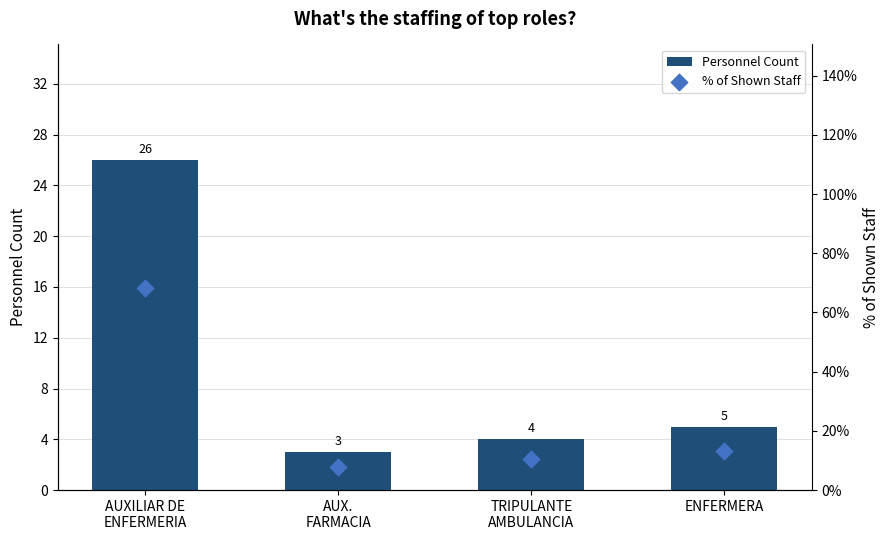

At which category is the sum across all series the highest?

AUXILIAR DE
ENFERMERIA